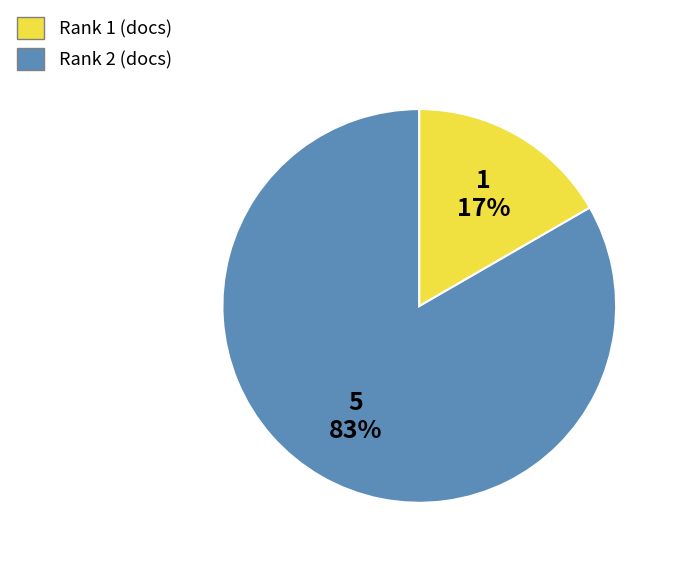

Is it true that Rank 2 is 17% of the pie?

True